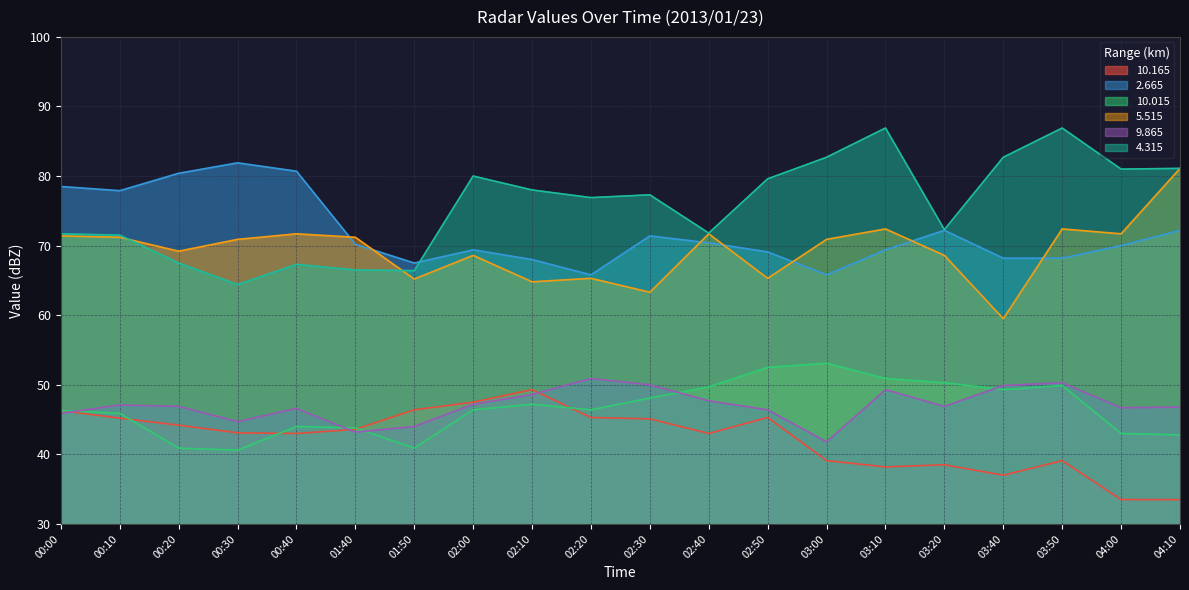

Between 02:10 and 03:40, which series saw the biggest shift?

10.165